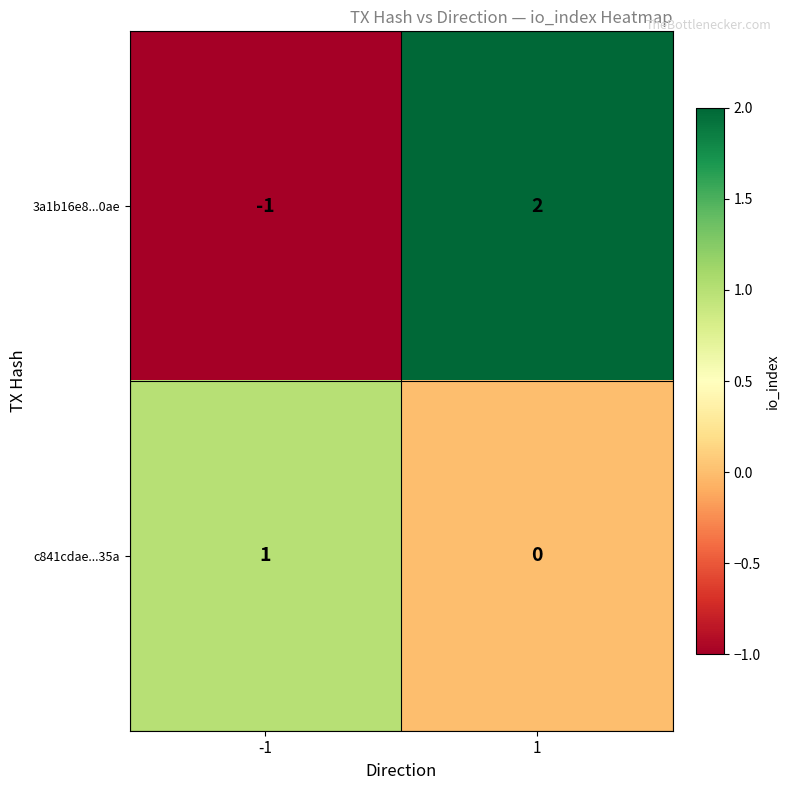

Is the value of 3a1b16e8...0ae at 1 greater than the value of c841cdae...35a at -1?

Yes